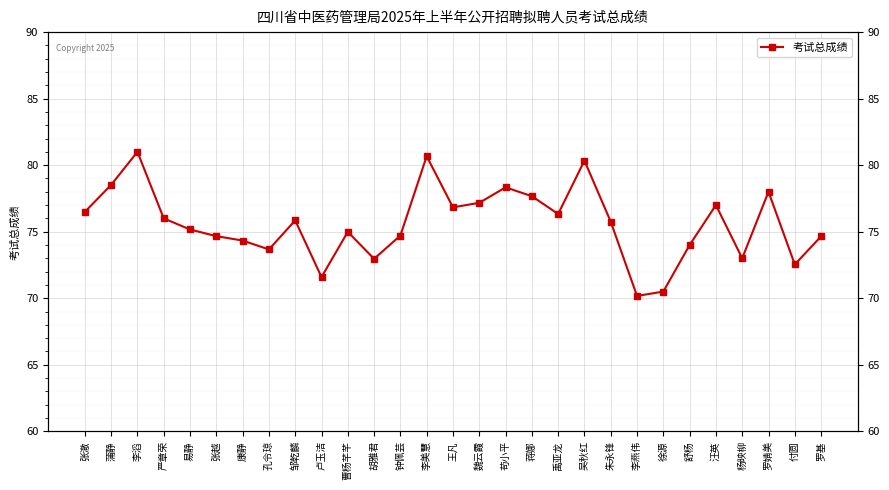

List the labels in order of value, smallest first.

李燕伟, 徐源, 卢玉洁, 付圆, 胡雅君, 杨映柳, 孔令琼, 舒杨, 康静, 罗基, 张越, 钟佩芸, 曹杨芊芊, 易静, 朱永锋, 邹乾麟, 严章荣, 禹亚龙, 张澈, 王凡, 汪英, 魏云霞, 蒋娜, 罗婧美, 苟小平, 蒲静, 吴秋红, 李美慧, 李滔